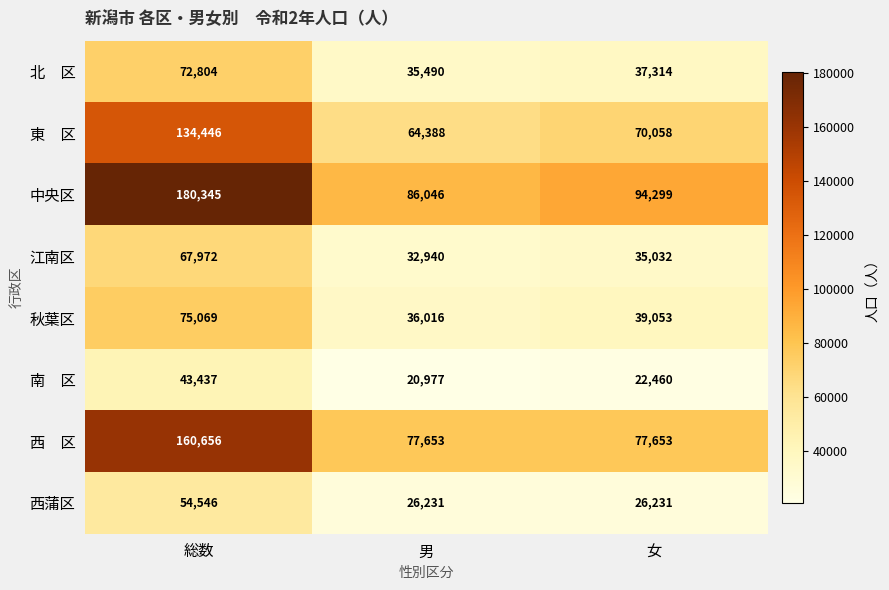

How many values in the 西蒲区 series exceed 26231?

1